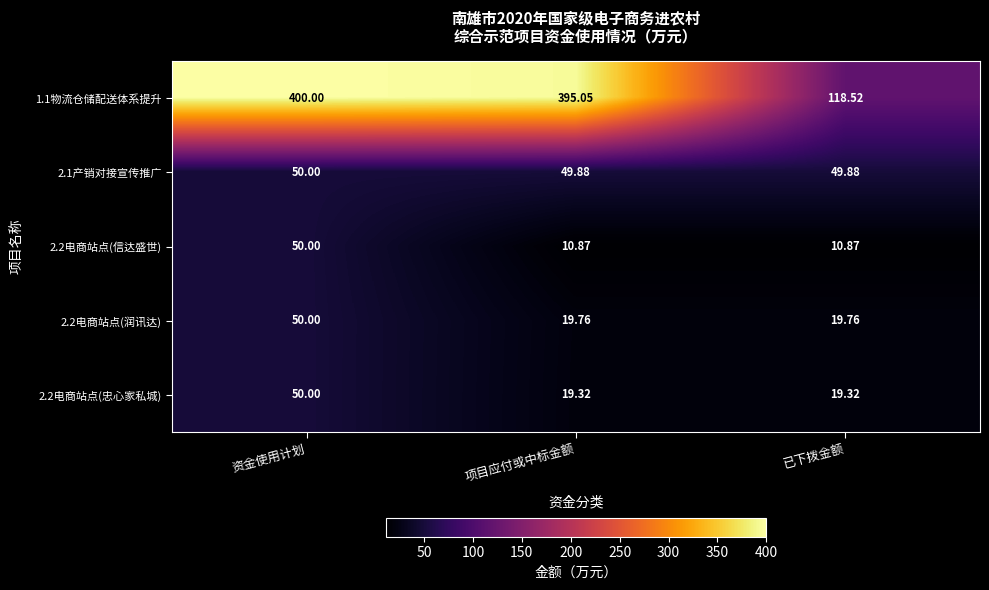

Where is 1.1物流仓储配送体系提升 nearest to the value 259?

项目应付或中标金额